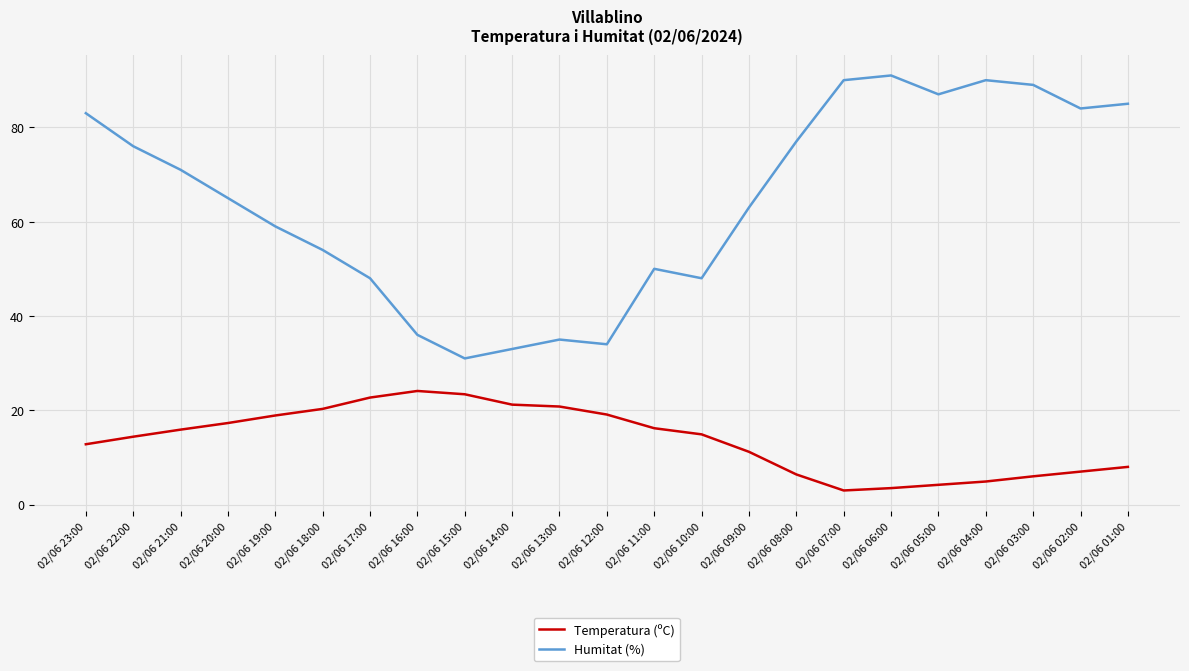

True or false: Humitat (%) and Temperatura (ºC) cross at least once.

False